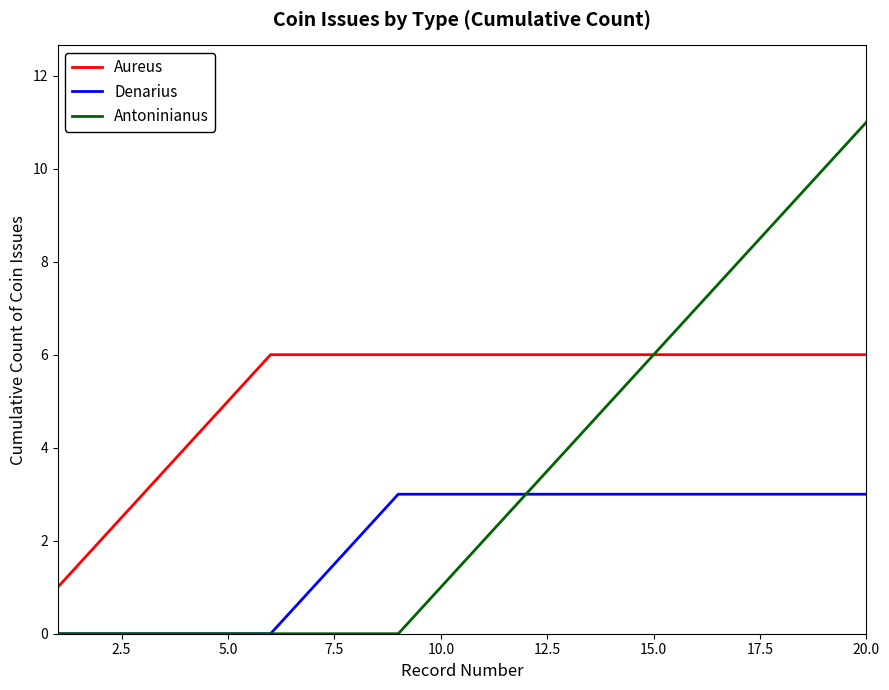

Count the Denarius values in the range 0 to 3.

20